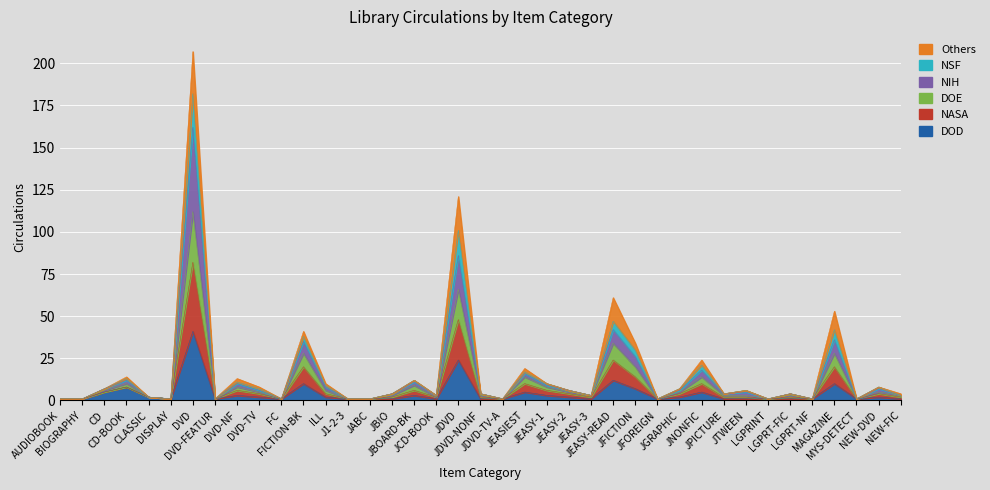

What is the highest value of the DOD series?

41